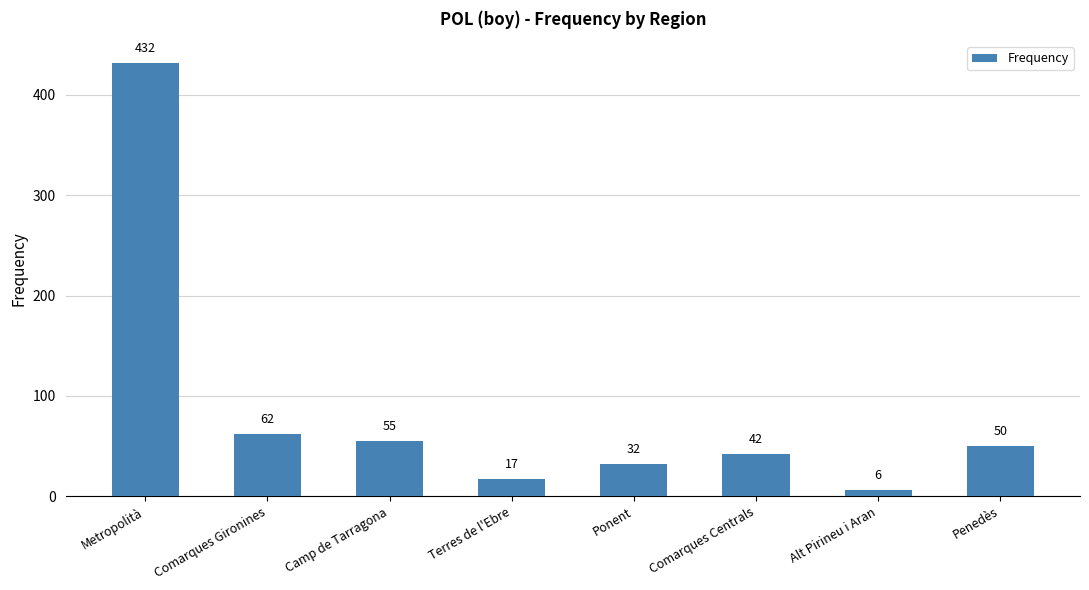

How many distinct data groups are displayed?

1